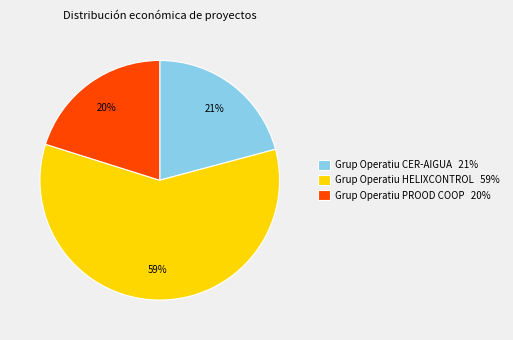

To the nearest percent, what is the combined percentage of Grup Operatiu CER-AIGUA and Grup Operatiu HELIXCONTROL?

80%